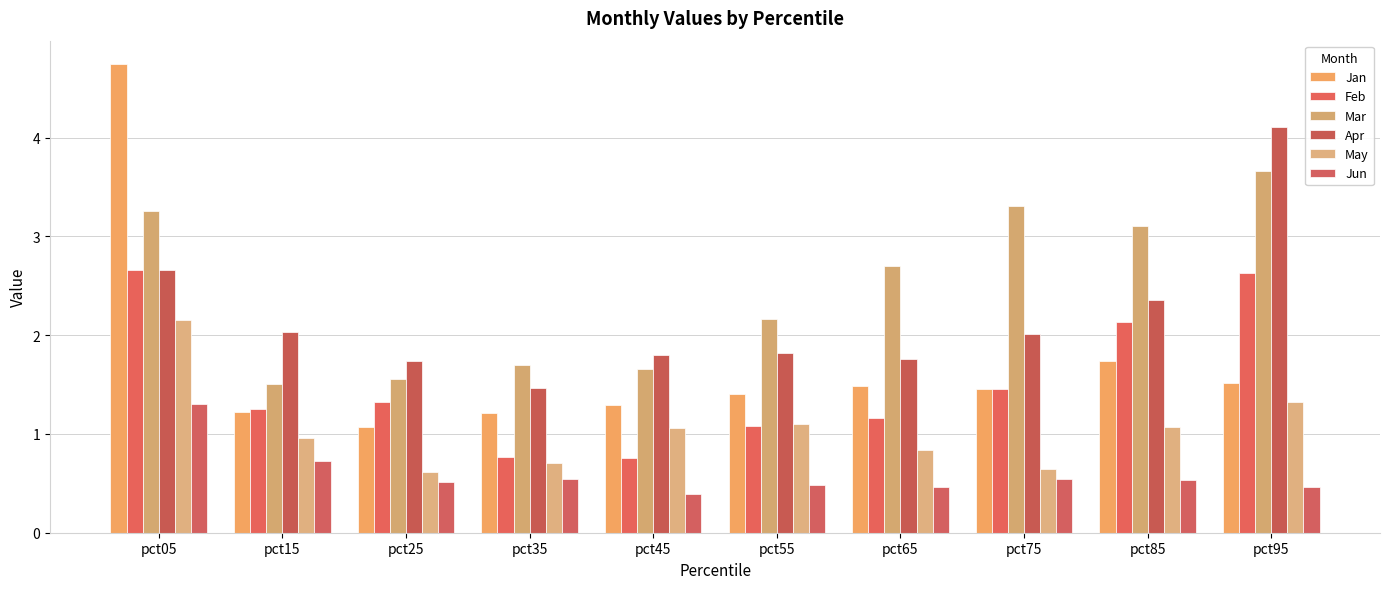

What are all the series names shown in the legend?

Jan, Feb, Mar, Apr, May, Jun